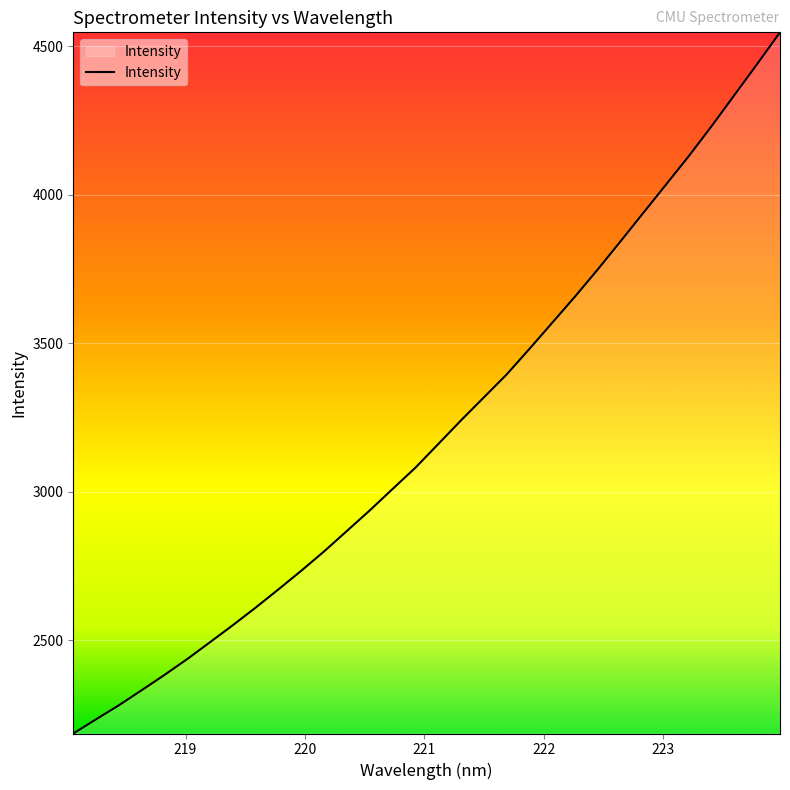

What is the difference between the maximum and minimum values?

2360.1